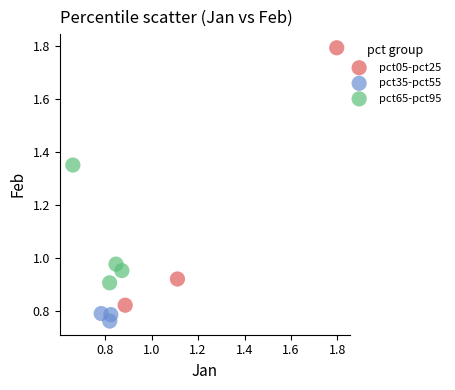

Which series has the widest spread of Y values?

pct05-pct25